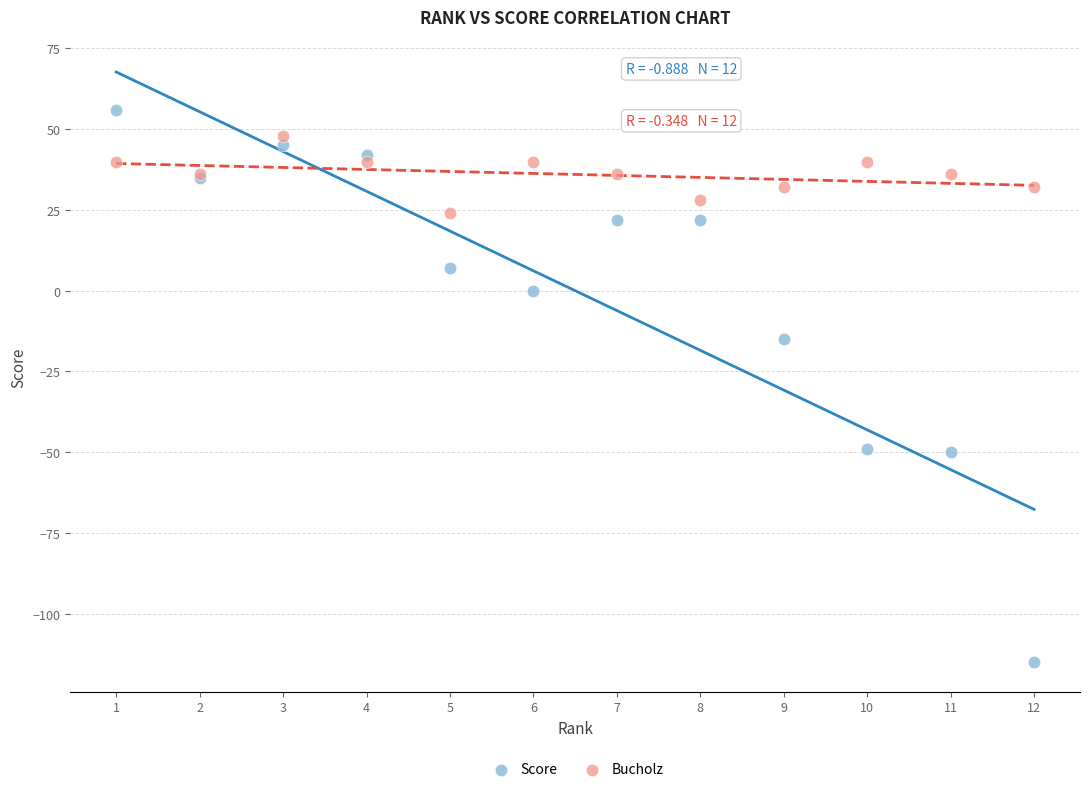

Across all series, what Y value is closest to -29?

-15